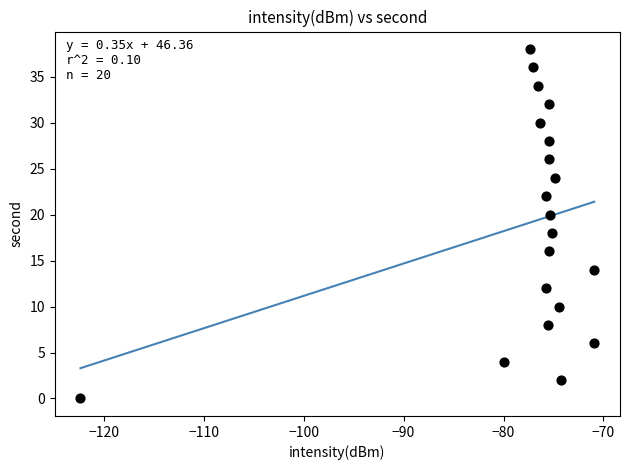

What is the range of Y values (max minus min)?

38